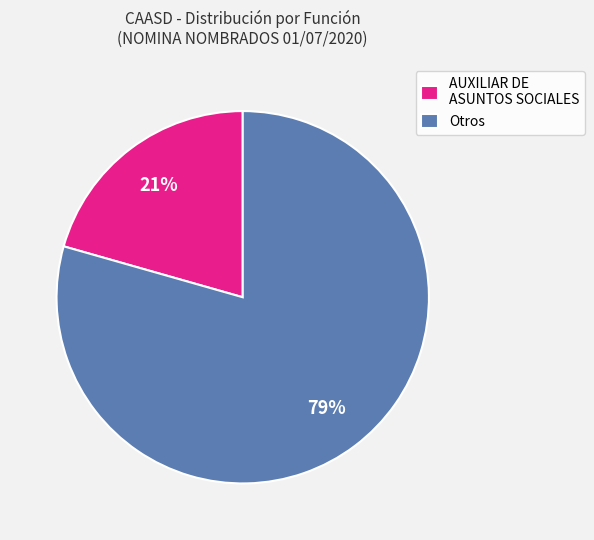

How many slices are in this pie chart?

2